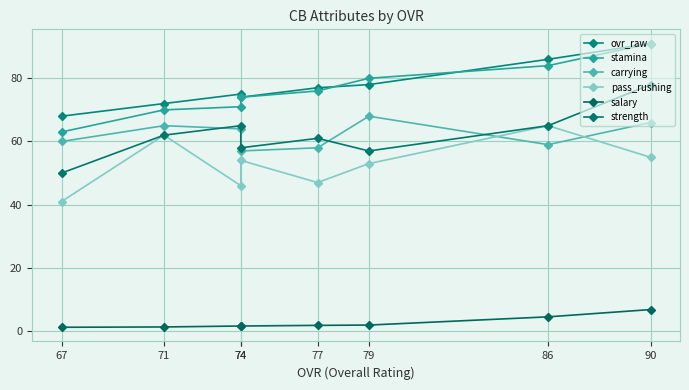

What is the lowest value of the pass_rushing series?

41.0